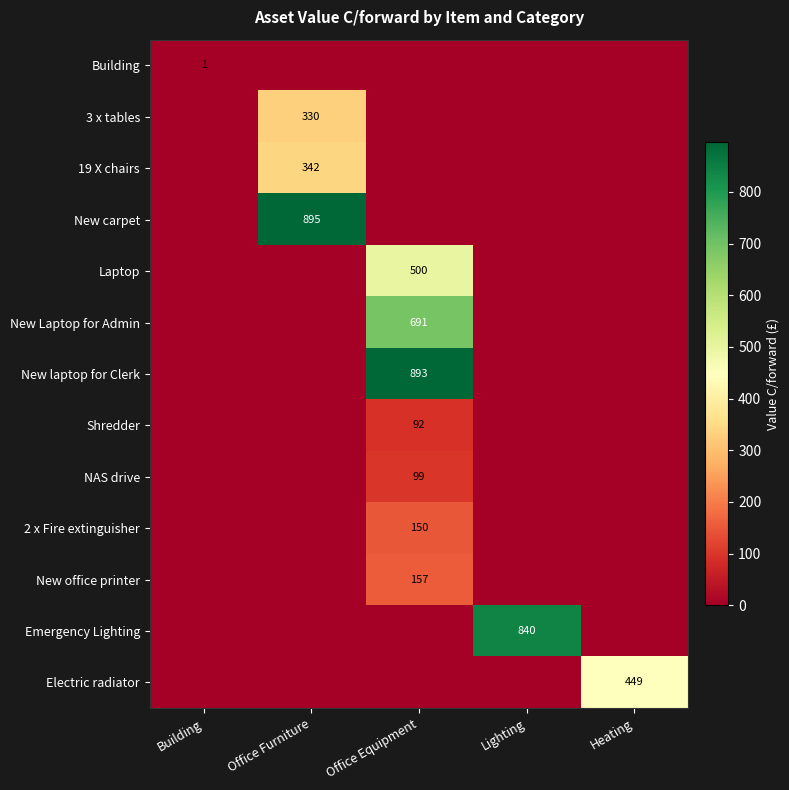

Is it true that Laptop equals 226.3 at Building?

False